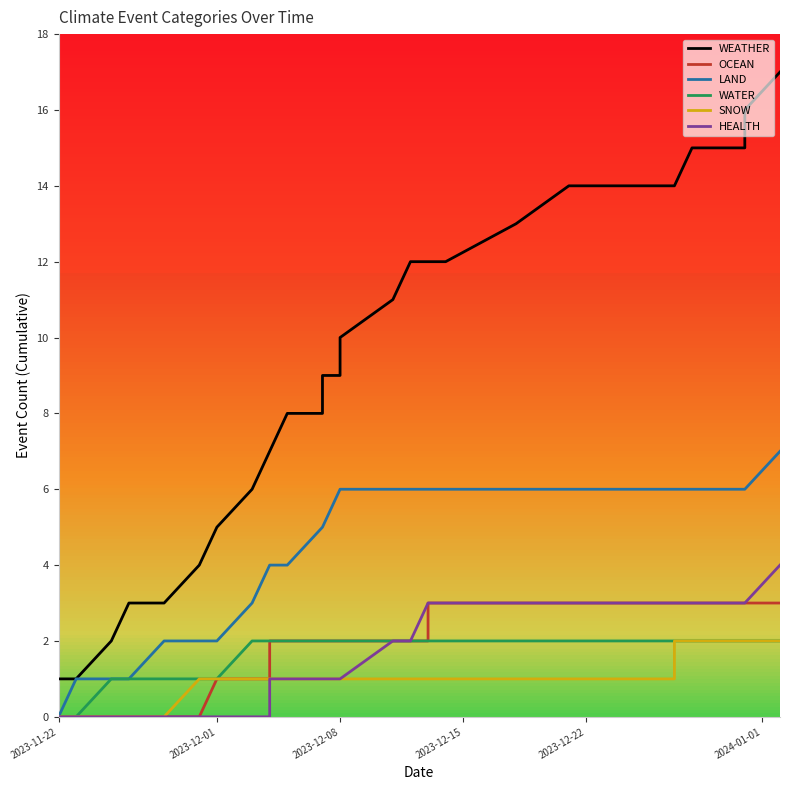

Which series has the largest range (max minus min)?

WEATHER